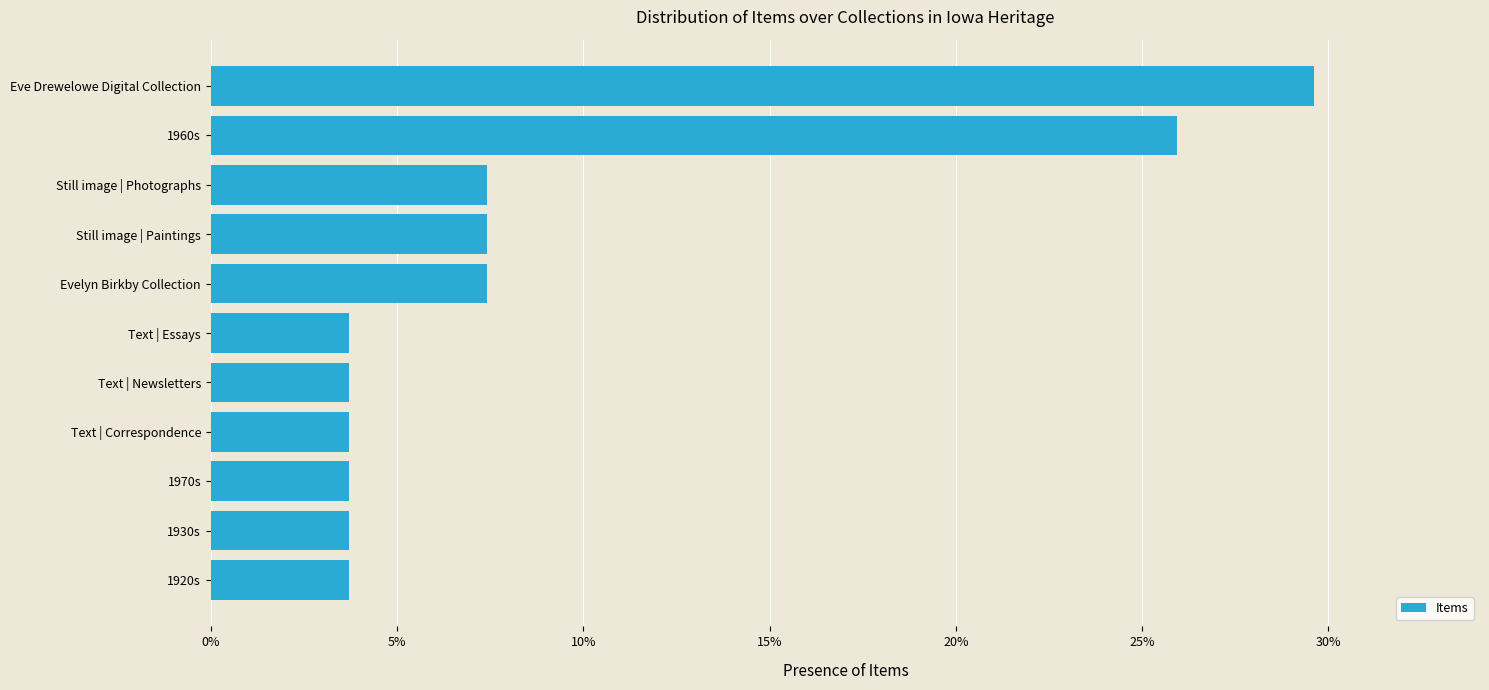

Does the chart contain any negative values?

No